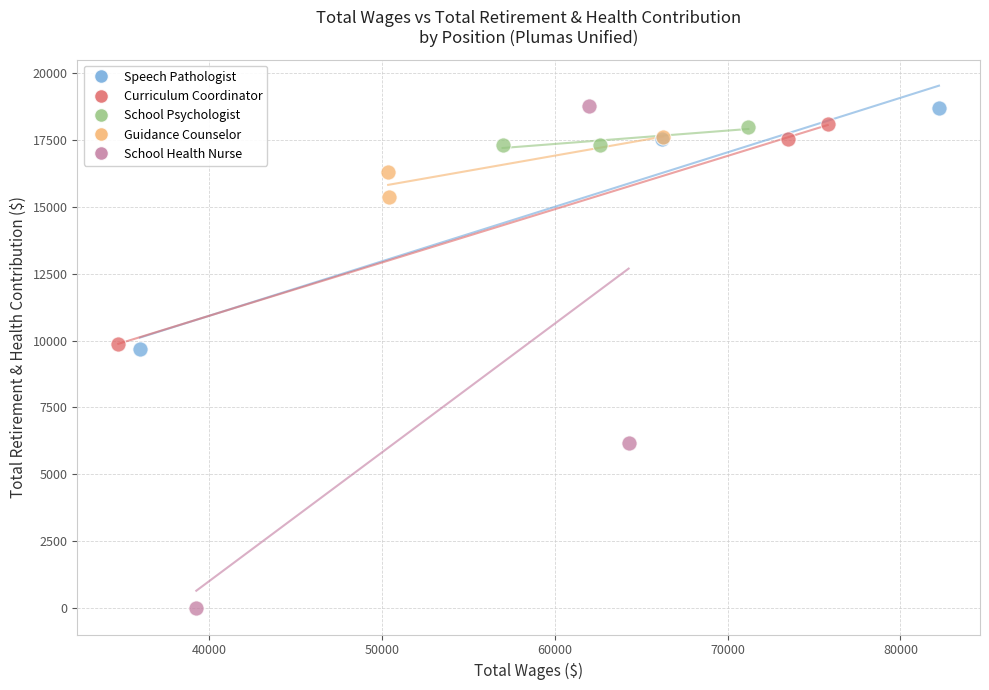

Which series has the largest Y range (max minus min)?

School Health Nurse